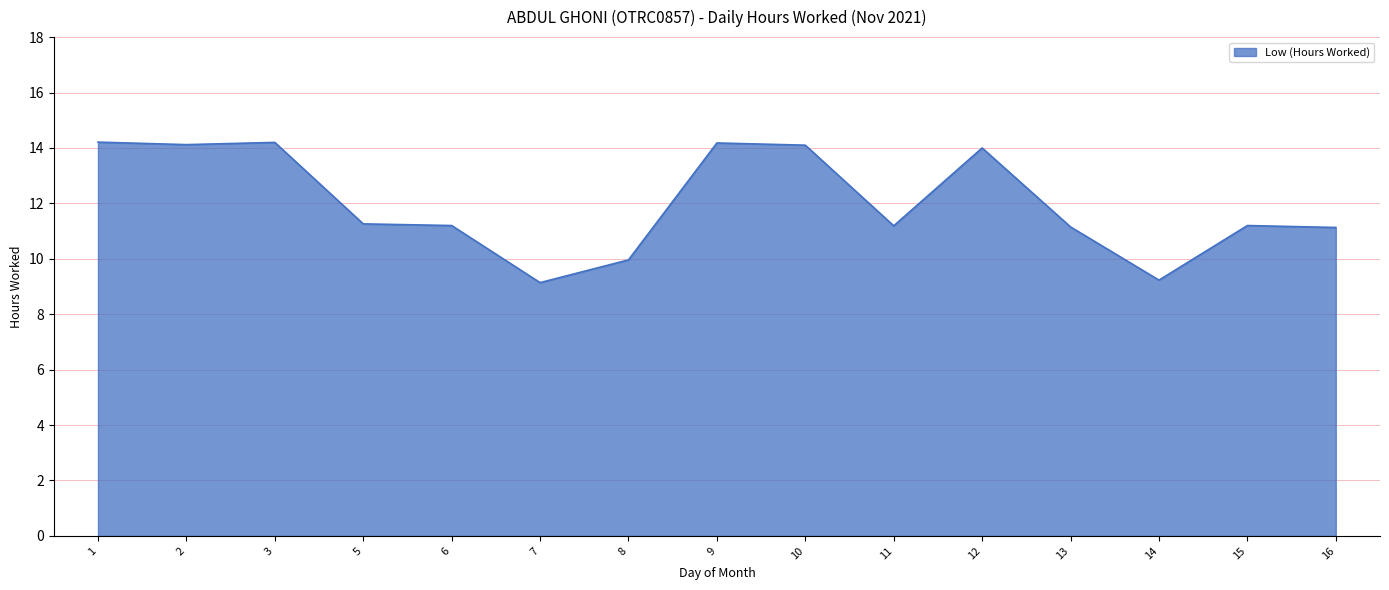

What is the change in value from 1 to 16?

-3.1